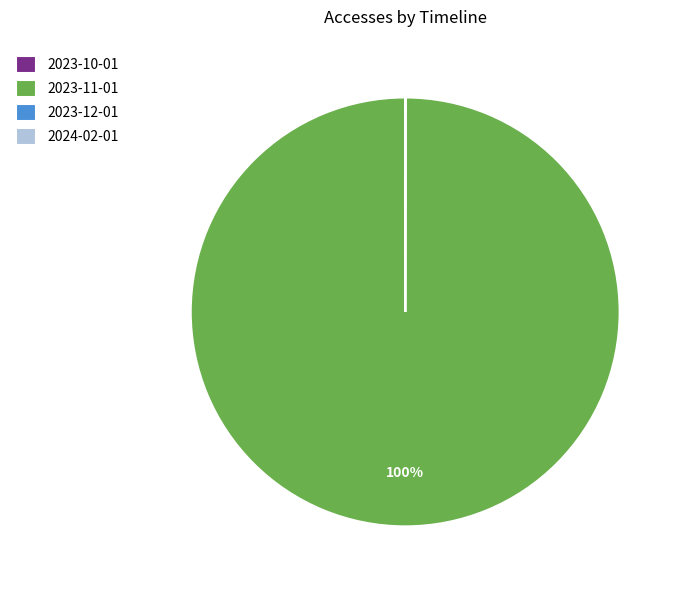

Which slice is the largest?

2023-11-01